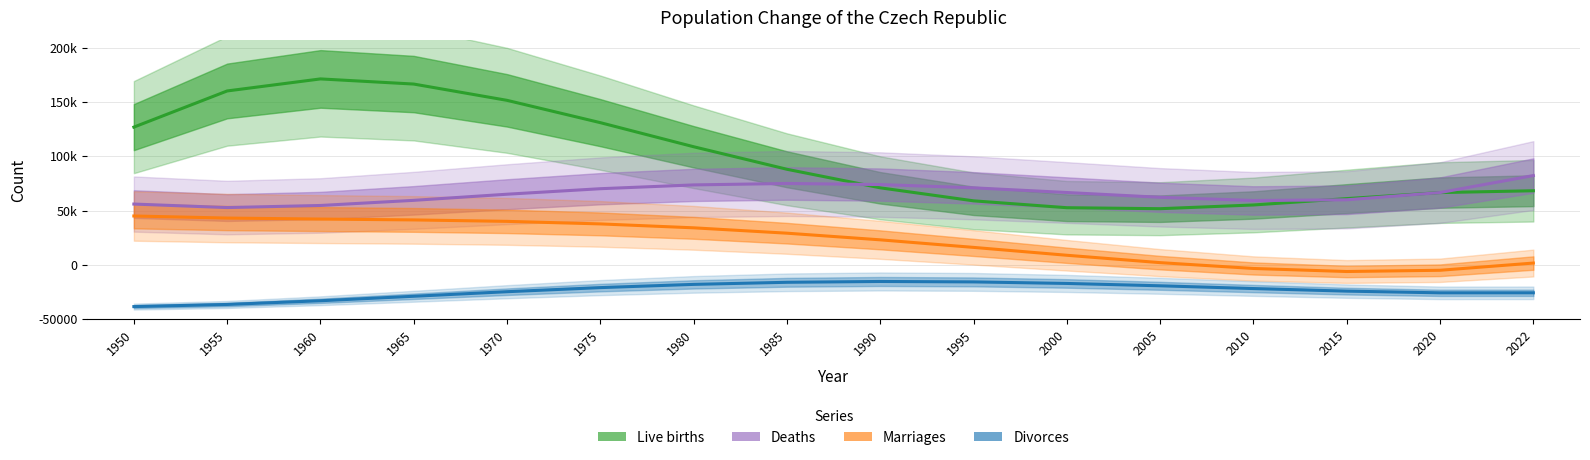

At how many categories does at least one series exceed 202080?

3